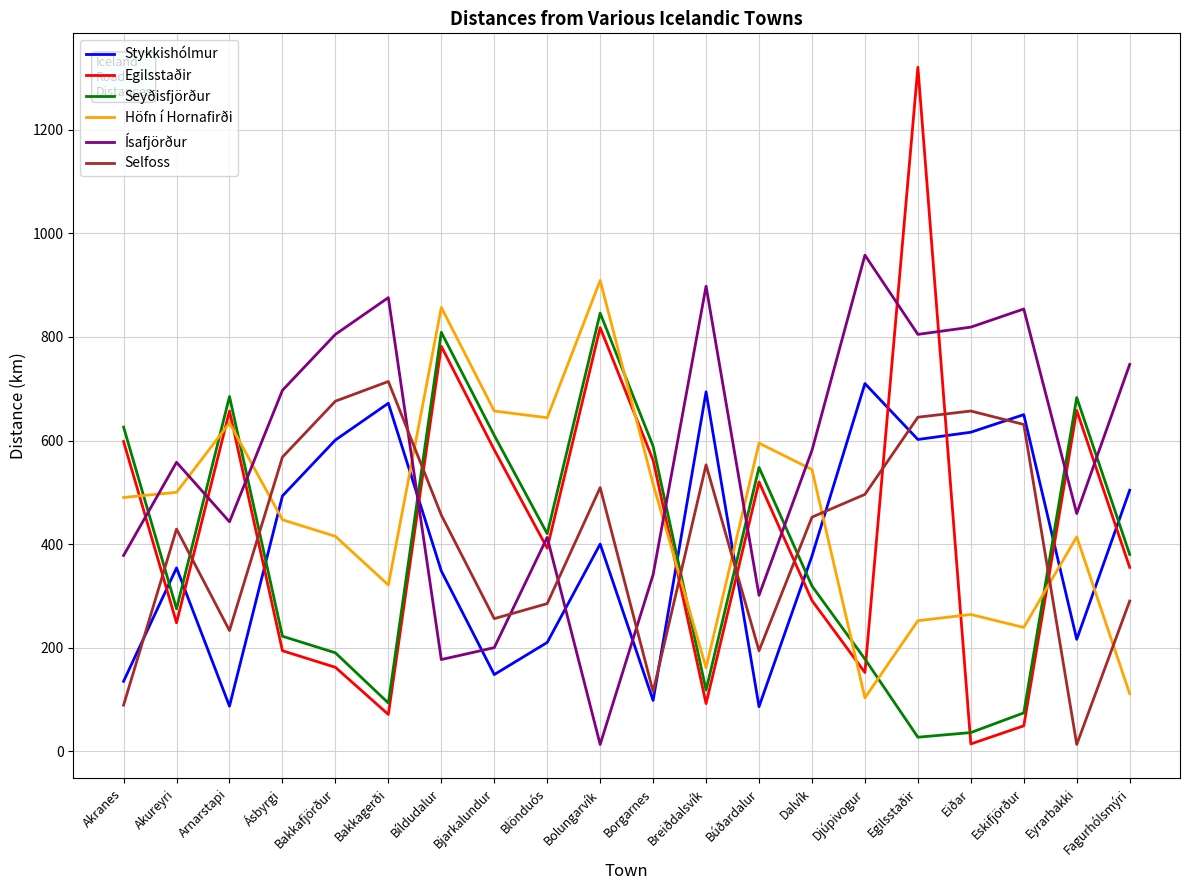

What is the difference between the Stykkishólmur values at Búðardalur and Ásbyrgi?

407